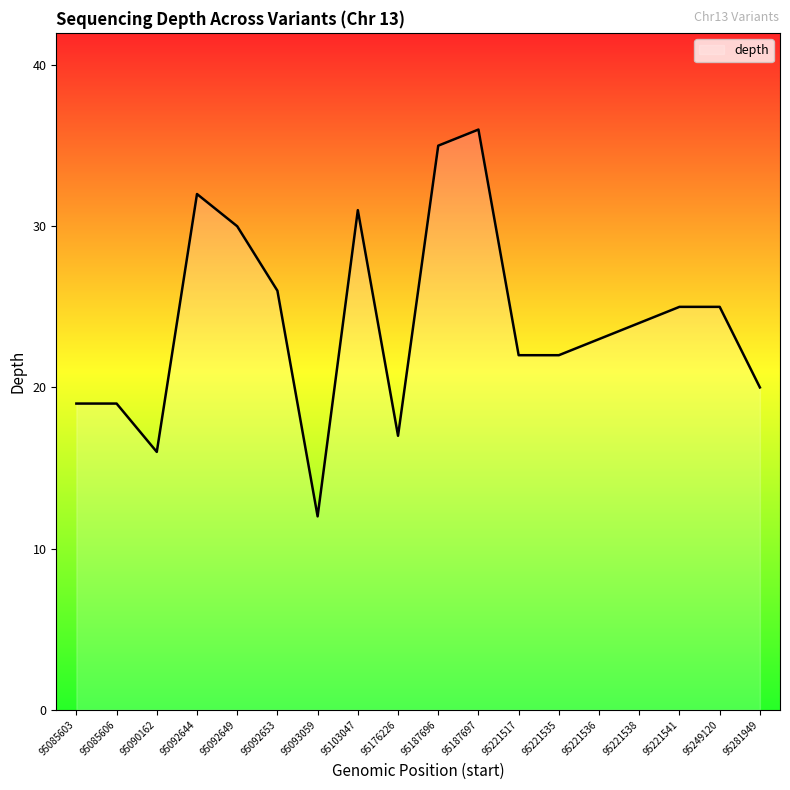

True or false: the data shows 19 at 95085603.

True